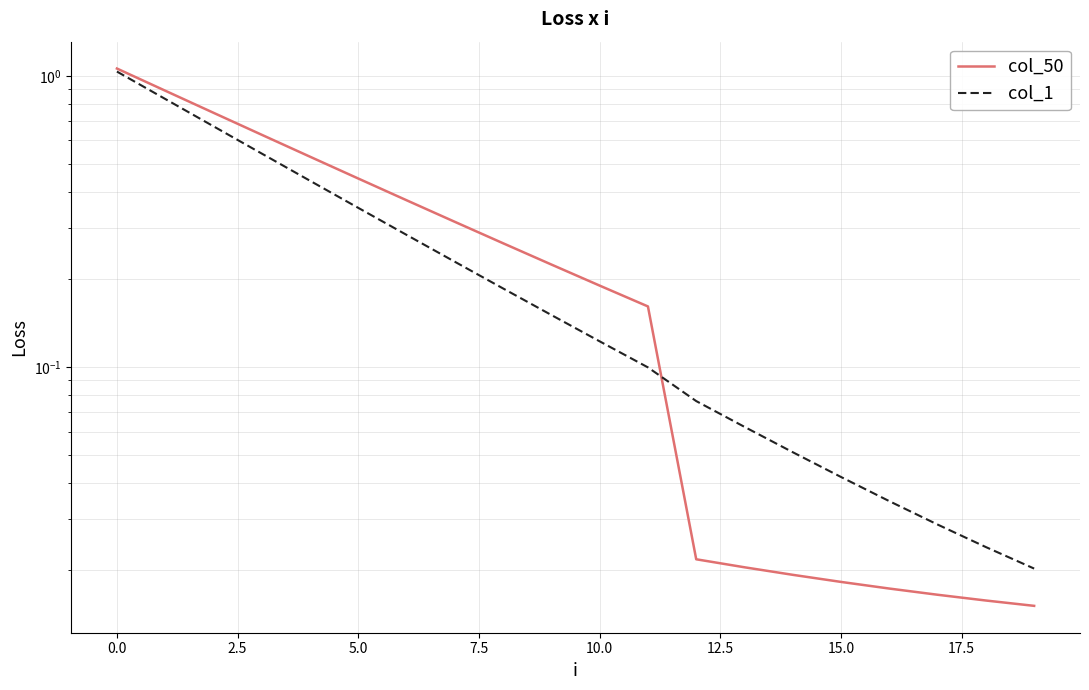

List the series in order of their peak value, highest first.

col_50, col_1